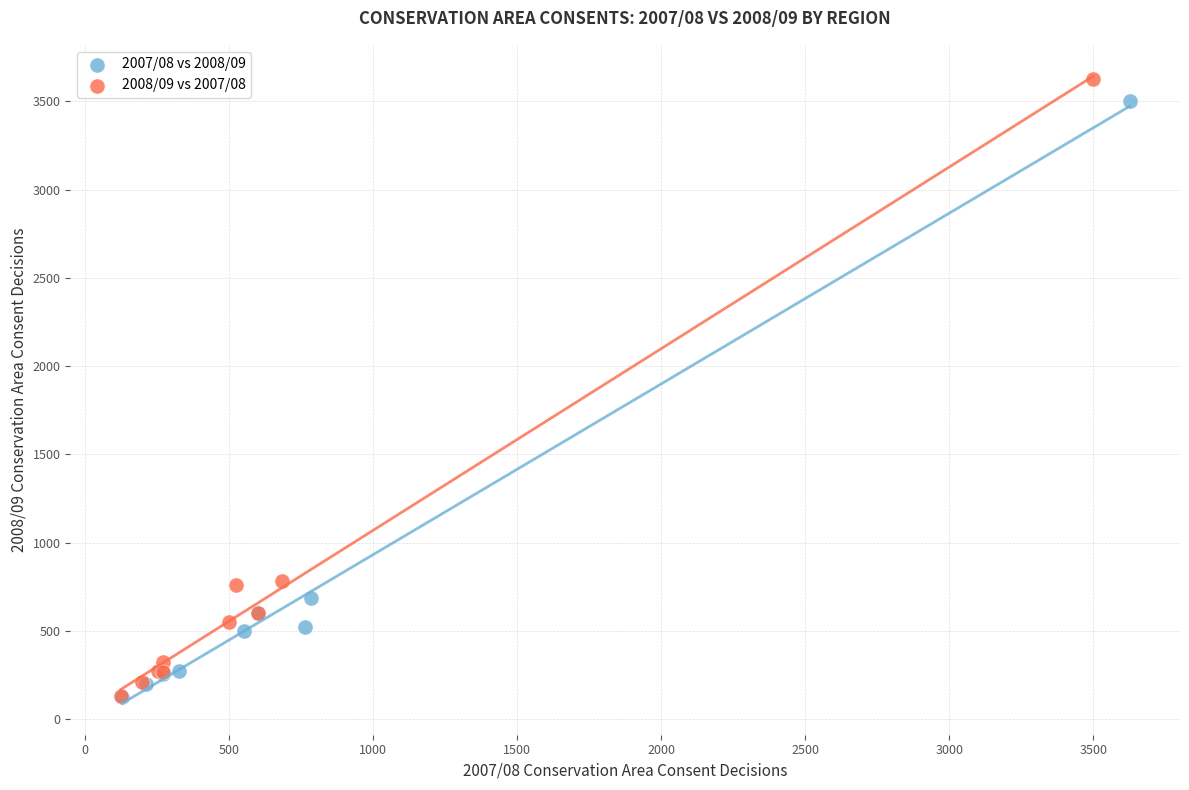

Which series reaches the maximum Y coordinate?

2008/09 vs 2007/08